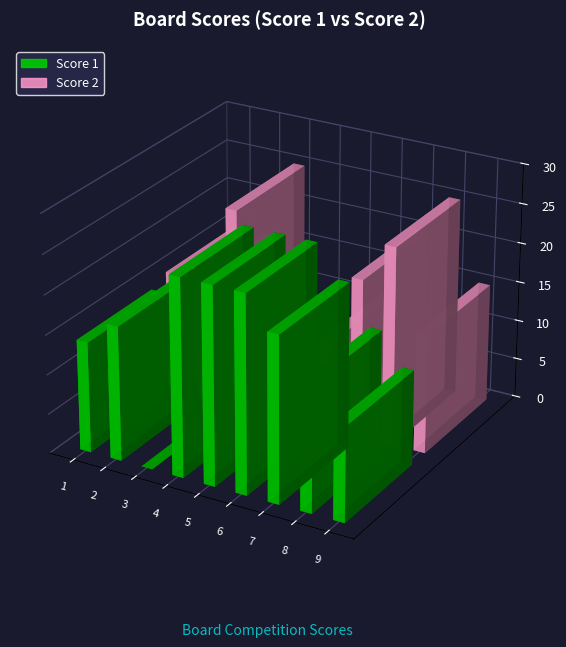

How many bars are there in total?

18